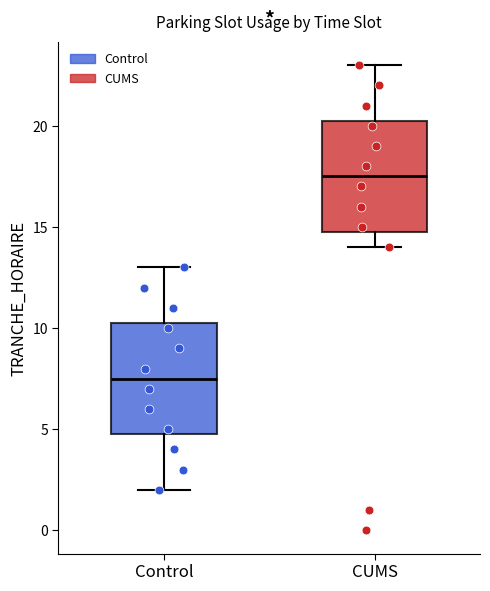

Where does the lower whisker of the box for CUMS end on the y-axis? The values are not printed on the chart, so give them approximately, as read against the axis.

14.0